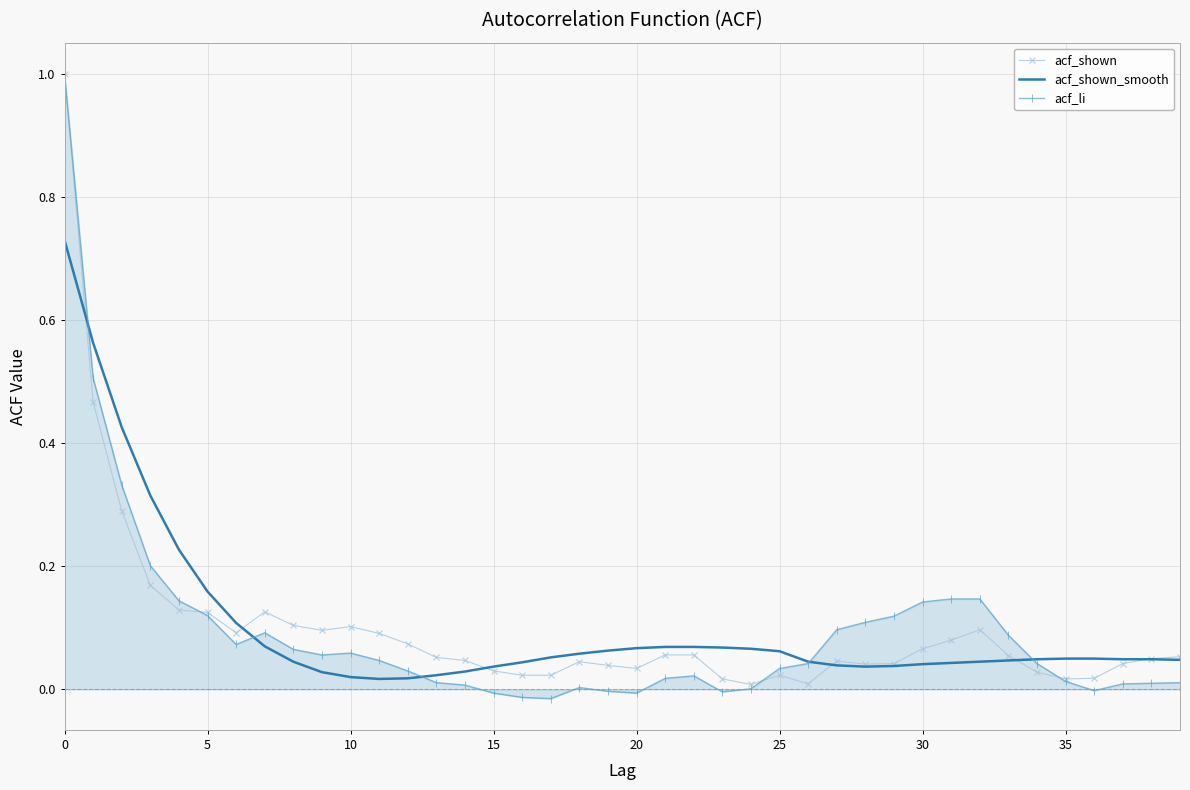

What are all the series names shown in the legend?

acf_shown, acf_shown_smooth, acf_li